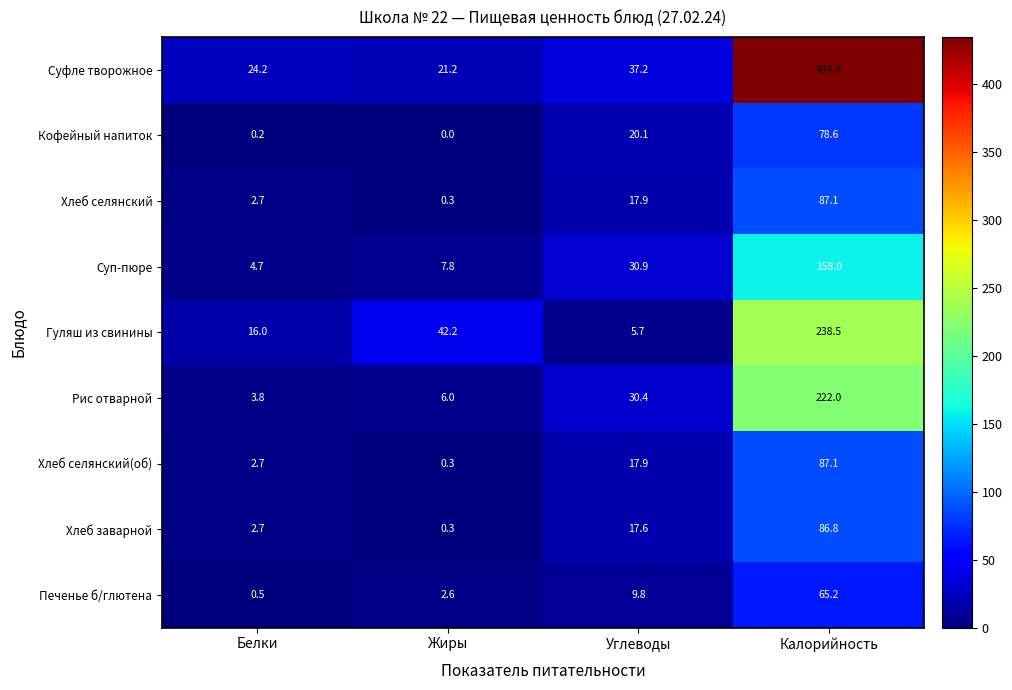

What is the difference between the maximum and second lowest values in the Хлеб заварной series?

84.1